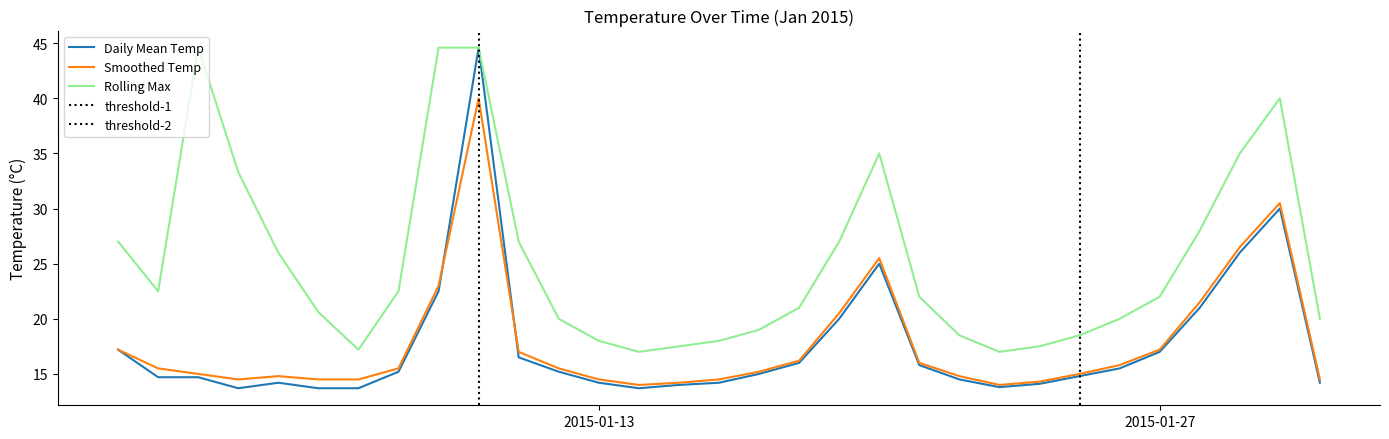

What is the maximum value for Smoothed Temp?

40.0